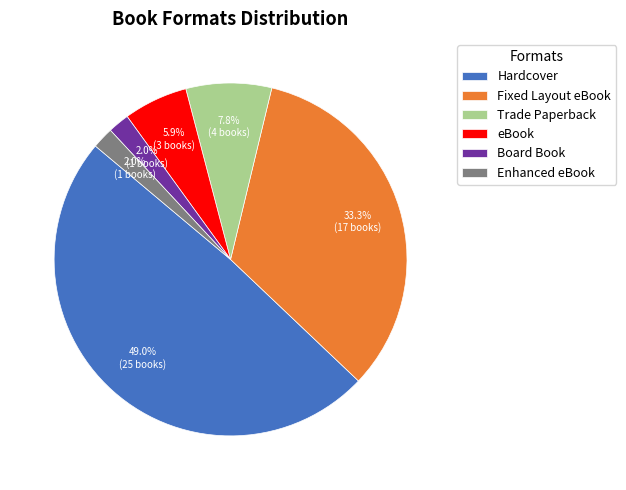

To the nearest percent, what percentage of the pie is eBook?

6%